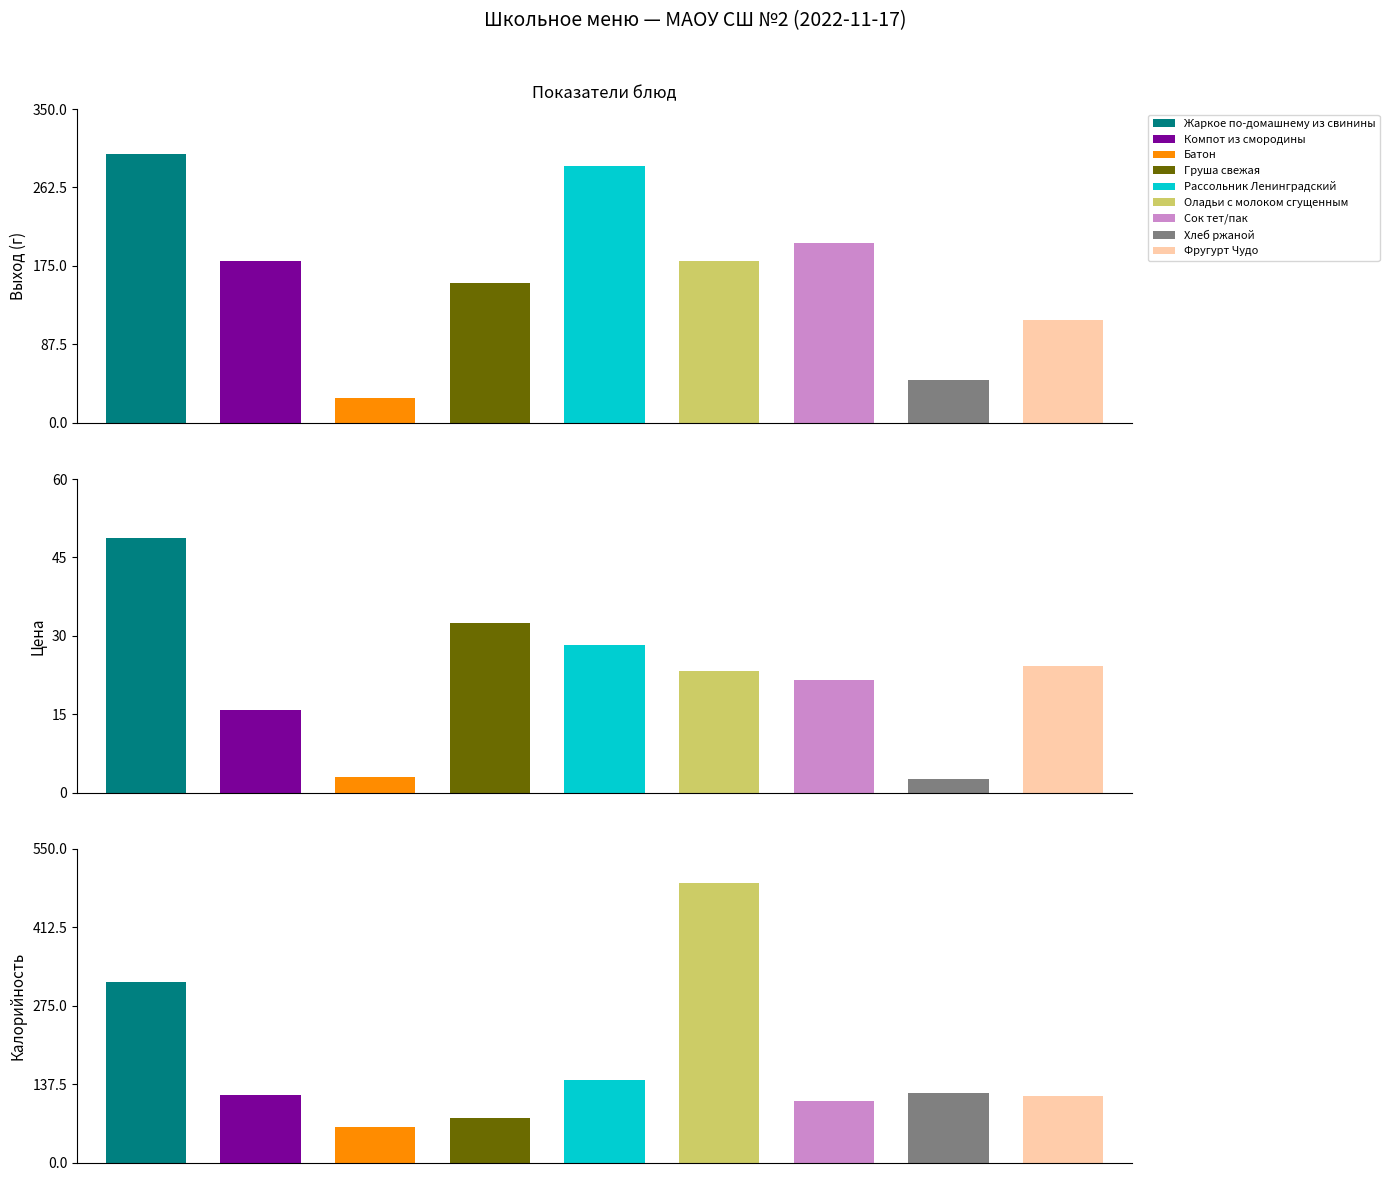

At which label does Калорийность reach its minimum?

Батон